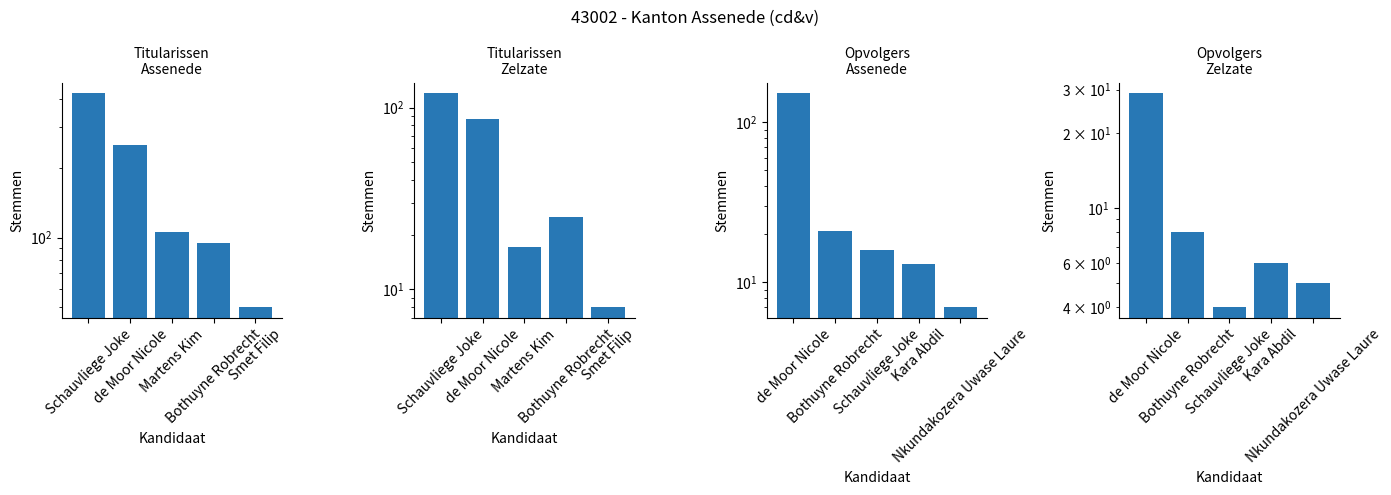

What is the label of the 2nd bar from the right?

Kara Abdil